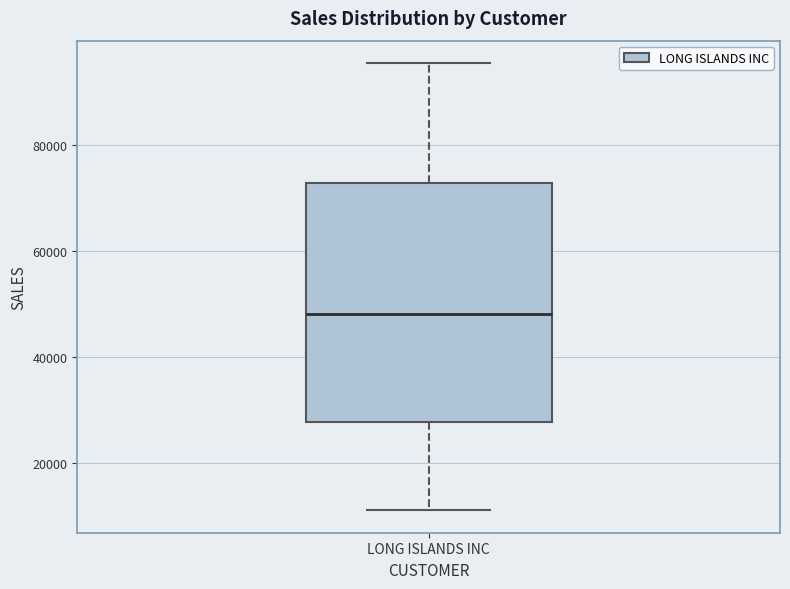

Transcribe this box plot: give where the median line is, the range the box spans, and where the two whiskers end, as read against the y-axis. The values are not printed on the chart, so give them approximately, as read against the axis.

median 48000, box 28000 to 72000, whiskers 12000 to 96000